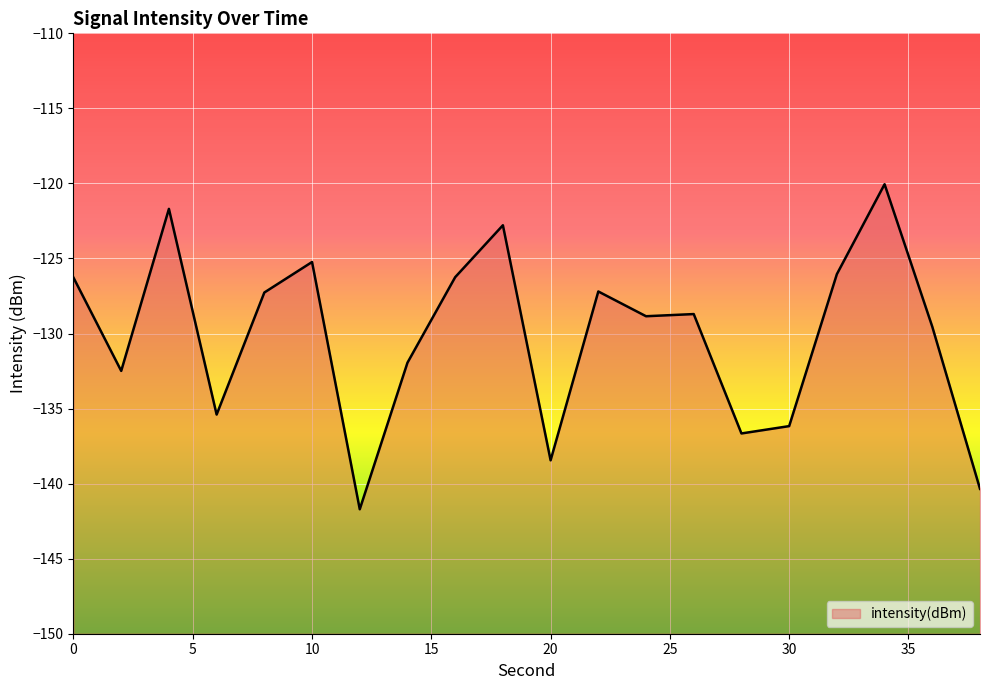

Rank the categories by value from lowest to highest.

12, 38, 20, 28, 30, 6, 2, 14, 36, 24, 26, 8, 22, 0, 16, 32, 10, 18, 4, 34